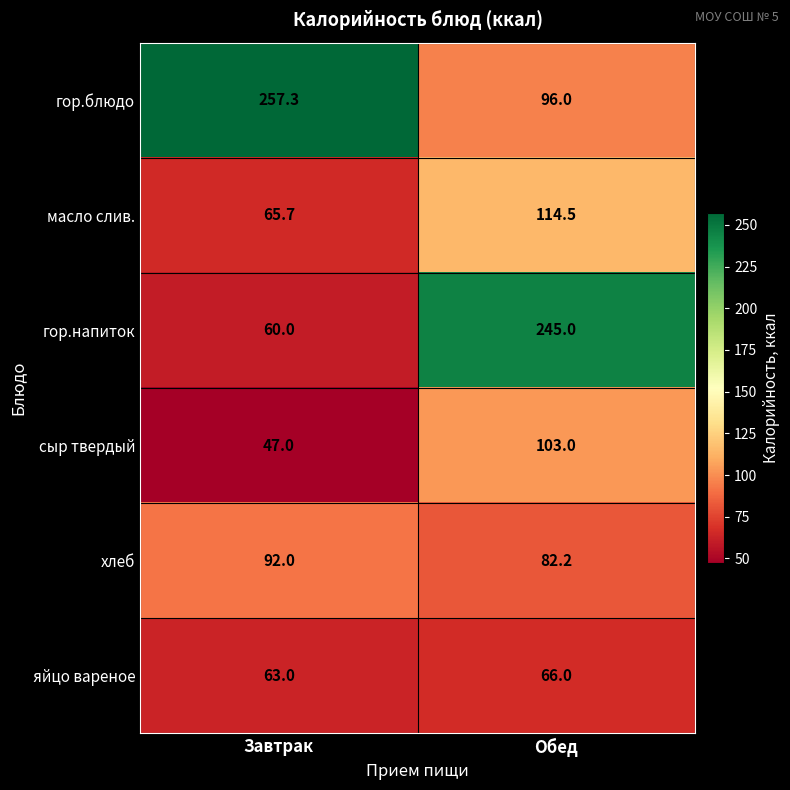

Reading right to left, what are all the values shown in this chart?

гор.блюдо: 96.0	257.3
масло слив.: 114.5	65.7
гор.напиток: 245.0	60.0
сыр твердый: 103.0	47.0
хлеб: 82.2	92.0
яйцо вареное: 66.0	63.0